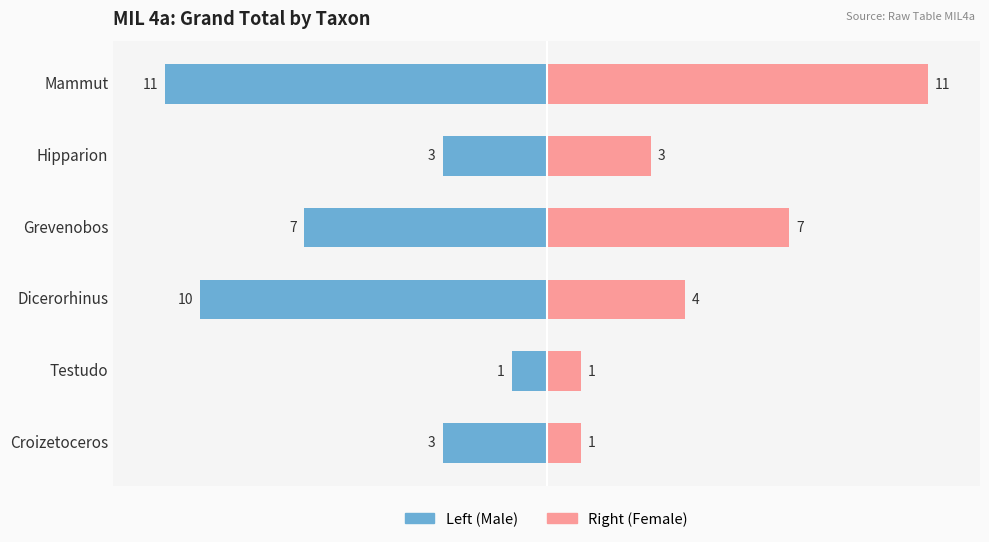

Rank the series by their maximum value, from highest to lowest.

Right (Female), Left (Male)